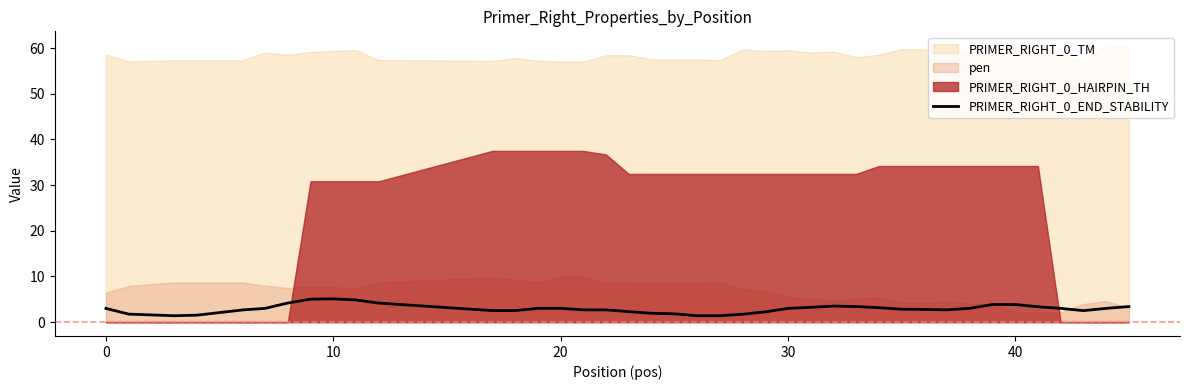

What is the highest value of the PRIMER_RIGHT_0_END_STABILITY series?

5.1